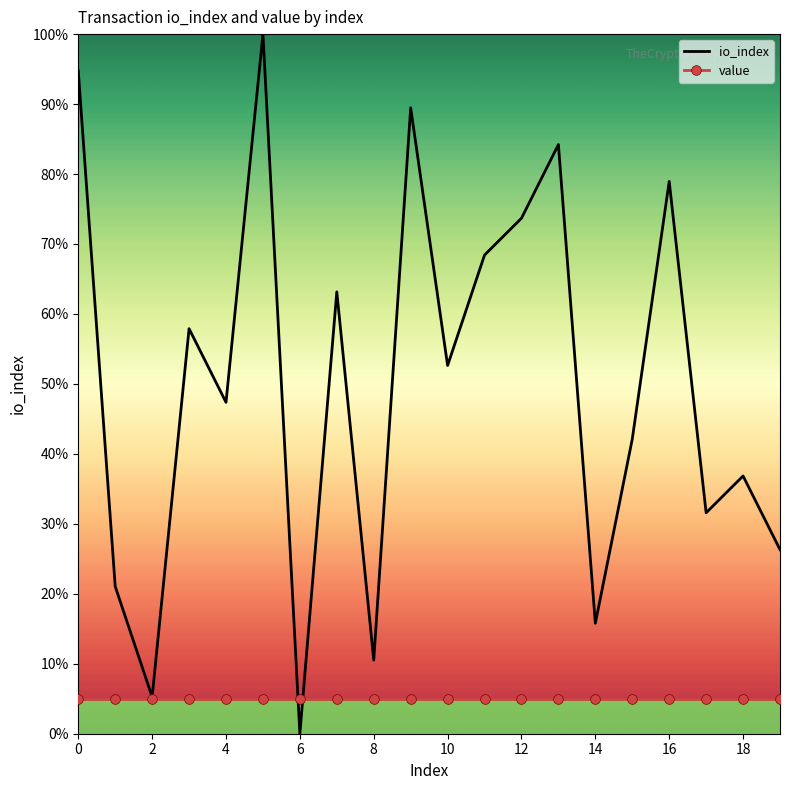

Which series has the widest spread of values?

io_index